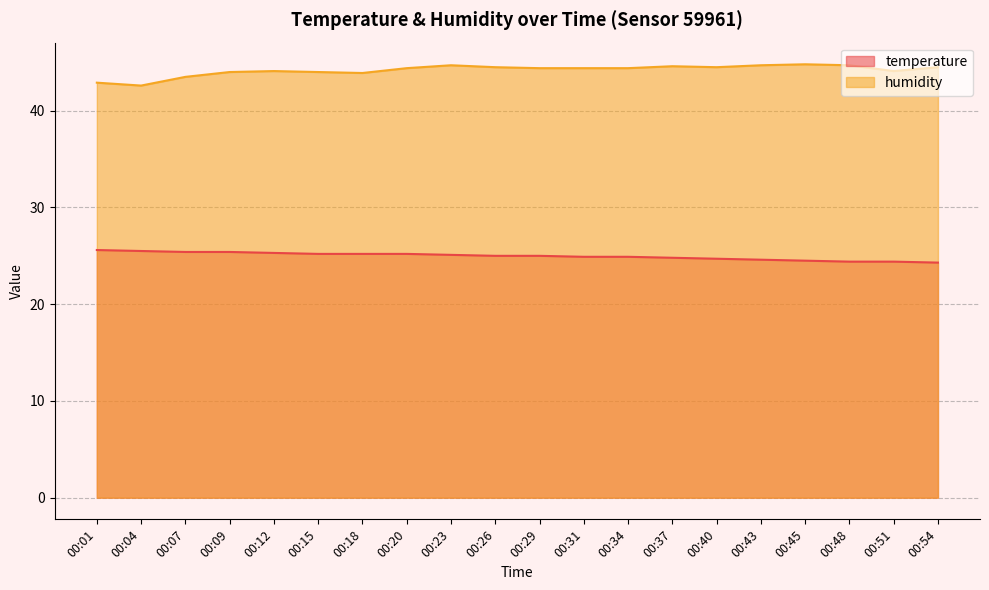

List the labels in order of temperature value, largest first.

00:01, 00:04, 00:07, 00:09, 00:12, 00:15, 00:18, 00:20, 00:23, 00:26, 00:29, 00:31, 00:34, 00:37, 00:40, 00:43, 00:45, 00:48, 00:51, 00:54